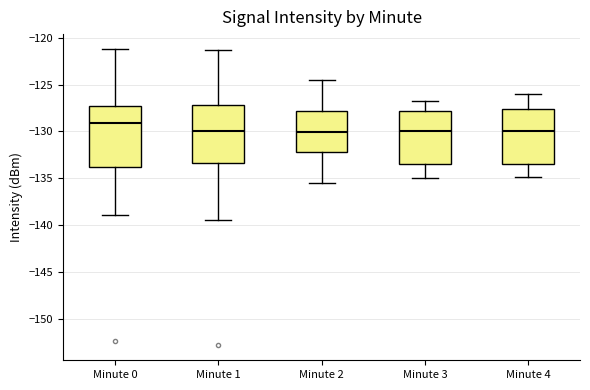

Which box has the highest median line?

Minute 0